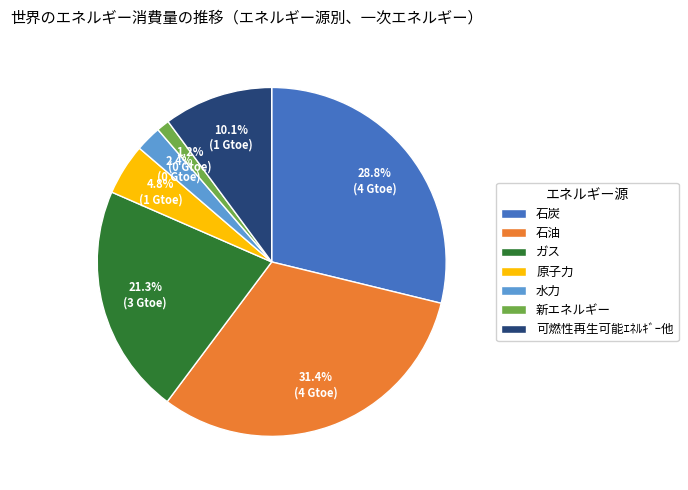

Is it true that 石炭 is 29% of the pie?

True